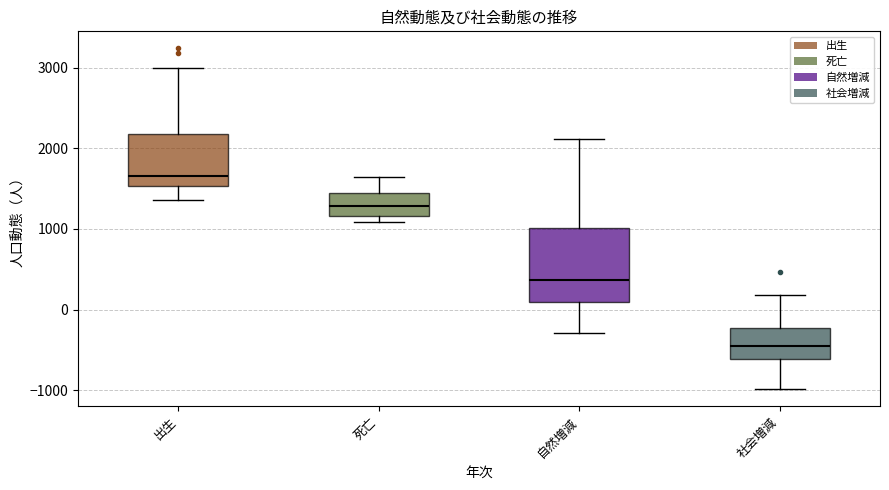

Reading left to right, read every box against the y-axis: the position of its median line, the range the box covers, and the ends of its whiskers. The values are not printed on the chart, so give them approximately, as read against the axis.

出生: median 1700, box 1500 to 2200, whiskers 1400 to 3000
死亡: median 1300, box 1200 to 1500, whiskers 1100 to 1600
自然増減: median 400, box 100 to 1000, whiskers -300 to 2100
社会増減: median -400, box -600 to -200, whiskers -1000 to 200